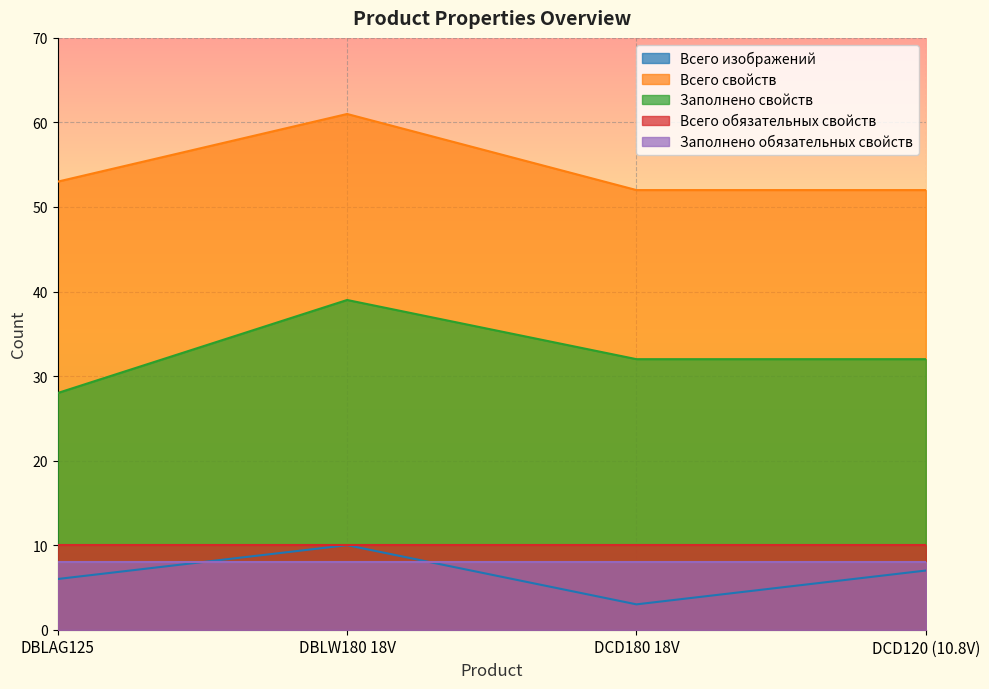

Which series has the largest total across all categories?

Всего свойств